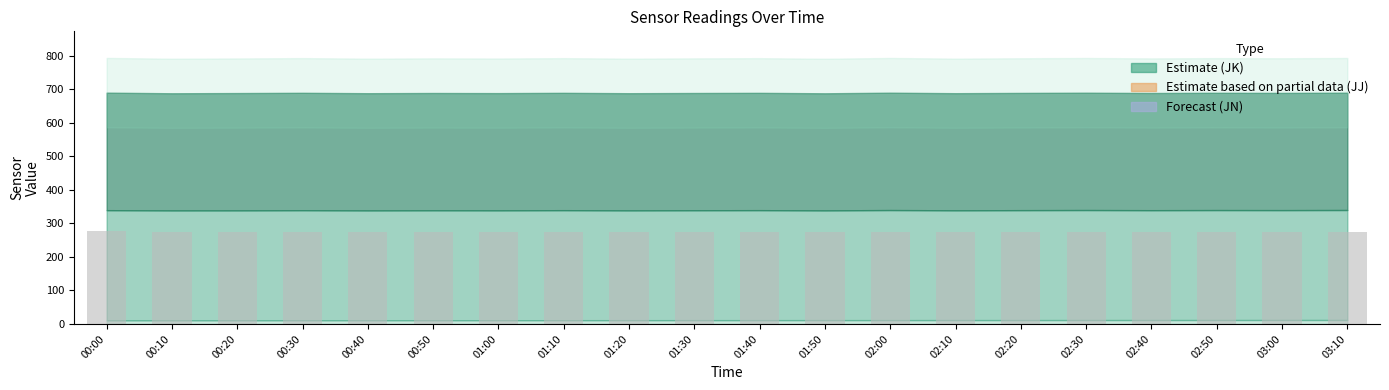

Approximately how many times larger is the value at 02:00 compared to 02:50?

1.0